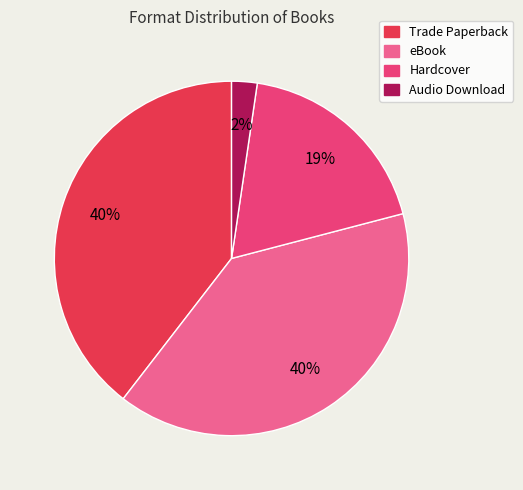

True or false: Audio Download accounts for 14% of the total.

False